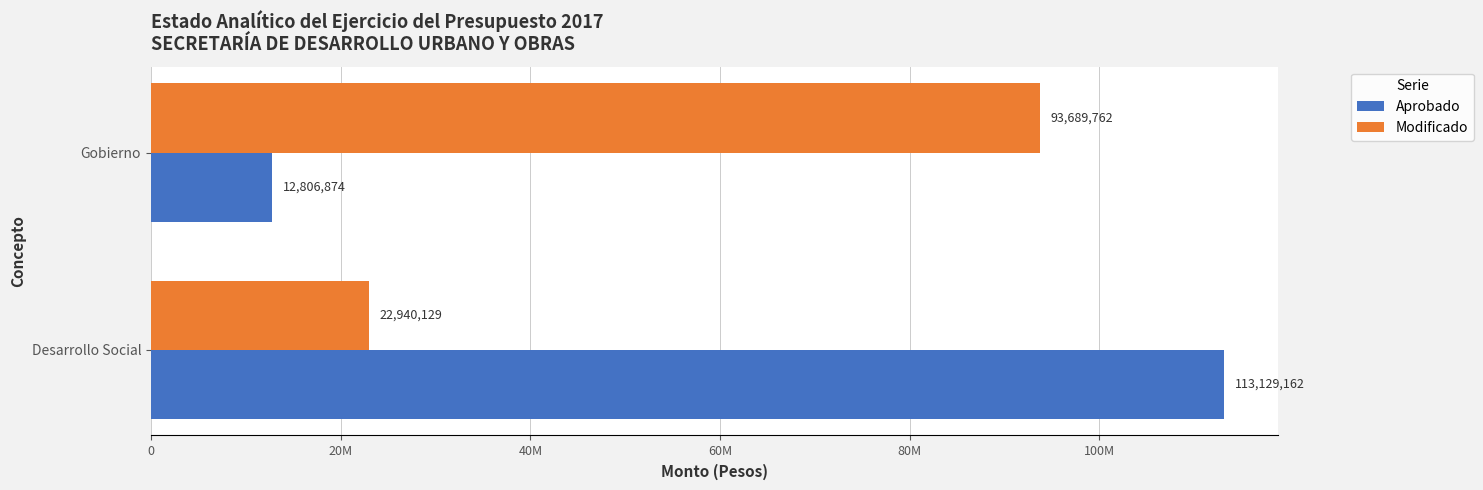

What are all the series names shown in the legend?

Aprobado, Modificado